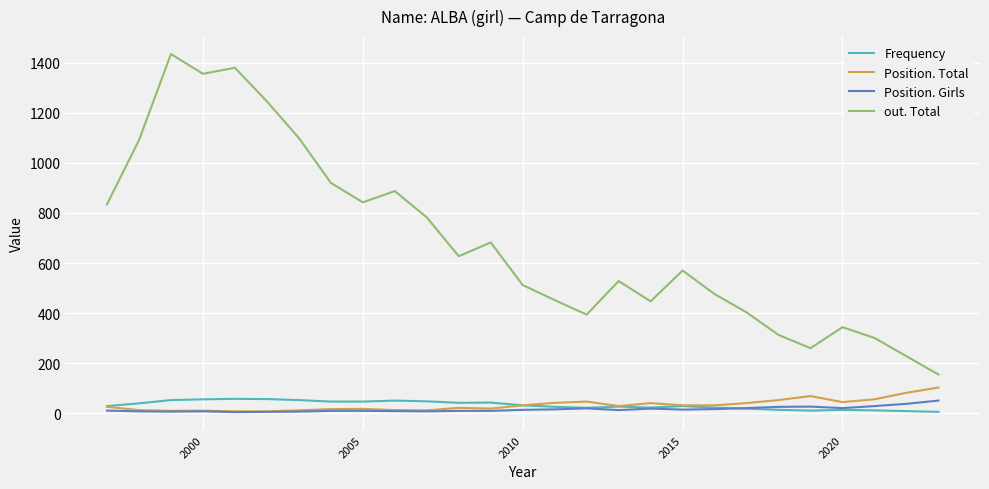

Which series has the largest range (max minus min)?

out. Total